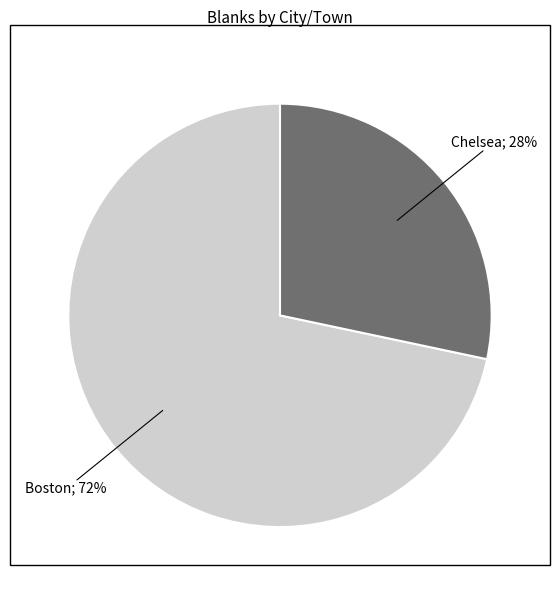

Is there any slice that represents more than half of the pie?

Yes